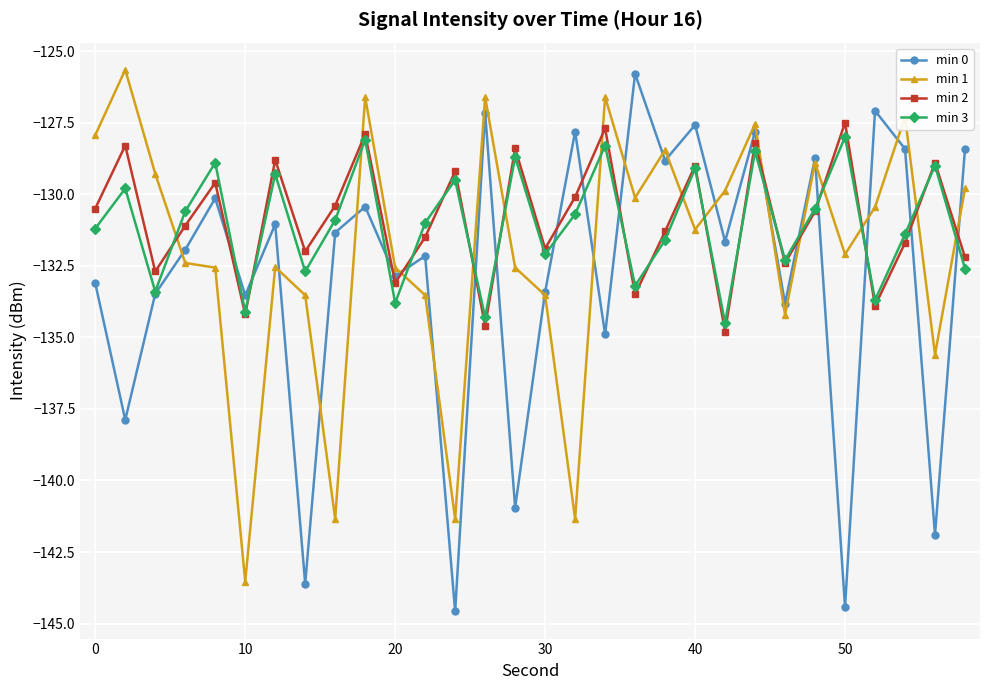

True or false: min 2 has more than 1 points higher than both neighbors.

True